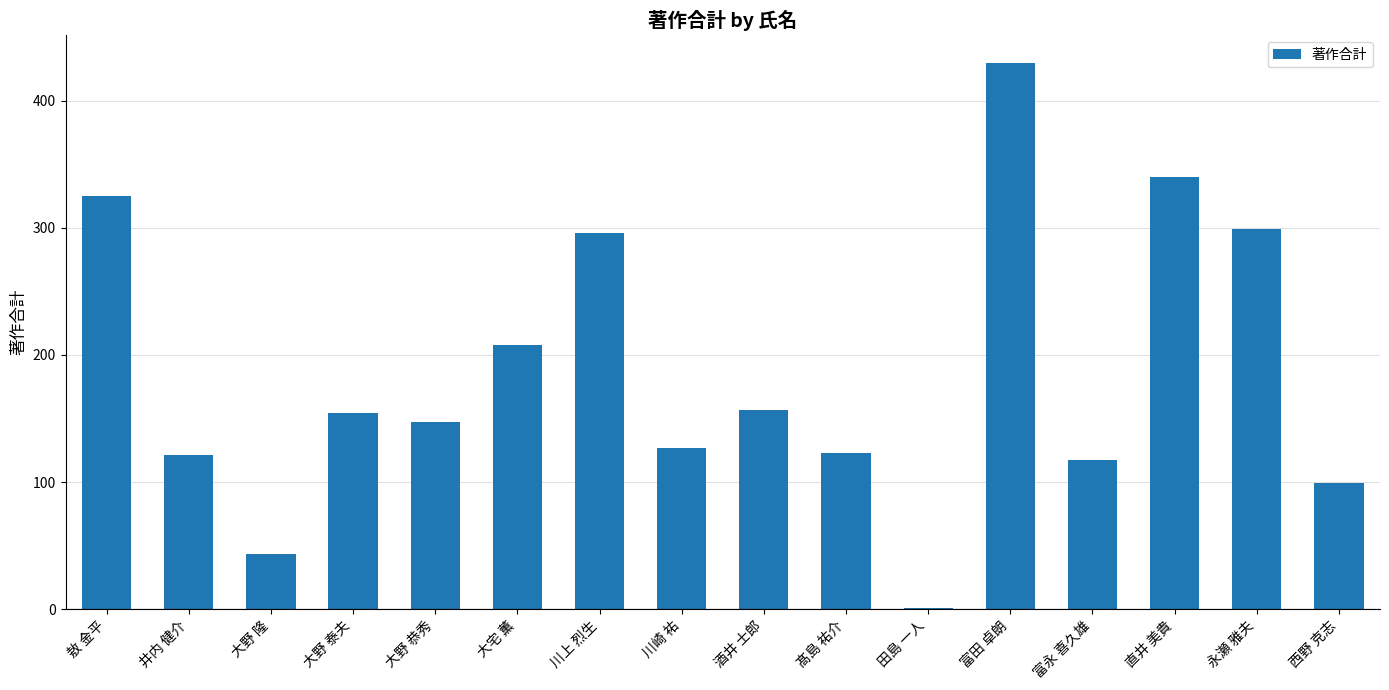

Is it true that the value at 大野 隆 is 63?

False